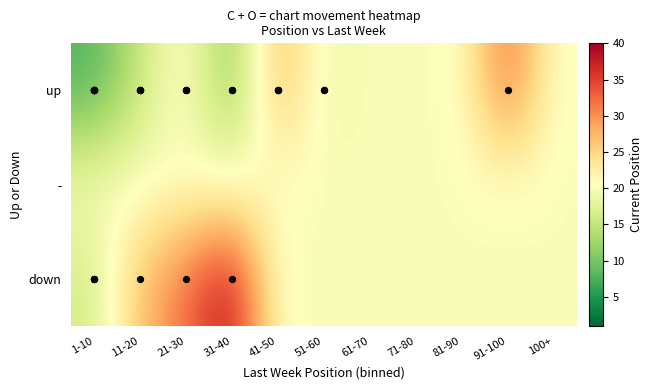

Reading left to right, transcribe all the data shown in this chart.

up: 1-10=7.6	11-20=15.1	21-30=21.8	31-40=10.0	41-50=28.5	51-60=18.5	61-70=20.0	71-80=20.0	81-90=20.0	91-100=33.0	100+=20.0
-: 1-10=20.0	11-20=20.0	21-30=20.0	31-40=20.0	41-50=20.0	51-60=20.0	61-70=20.0	71-80=20.0	81-90=20.0	91-100=20.0	100+=20.0
down: 1-10=16.0	11-20=27.0	21-30=32.0	31-40=39.0	41-50=20.0	51-60=20.0	61-70=20.0	71-80=20.0	81-90=20.0	91-100=20.0	100+=20.0